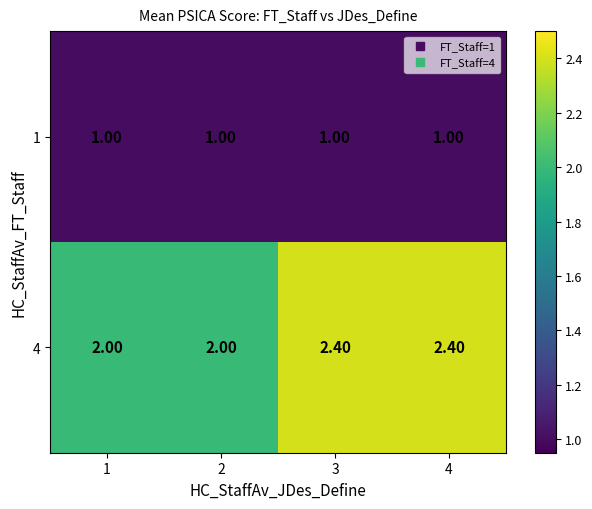

At how many categories does at least one series exceed 1?

4